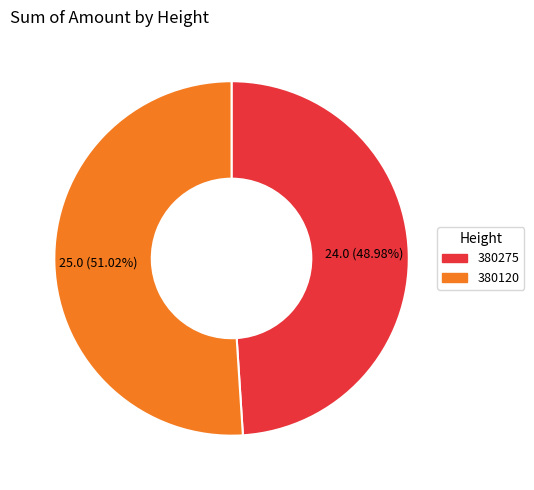

Between 380120 and 380275, which is larger?

380120